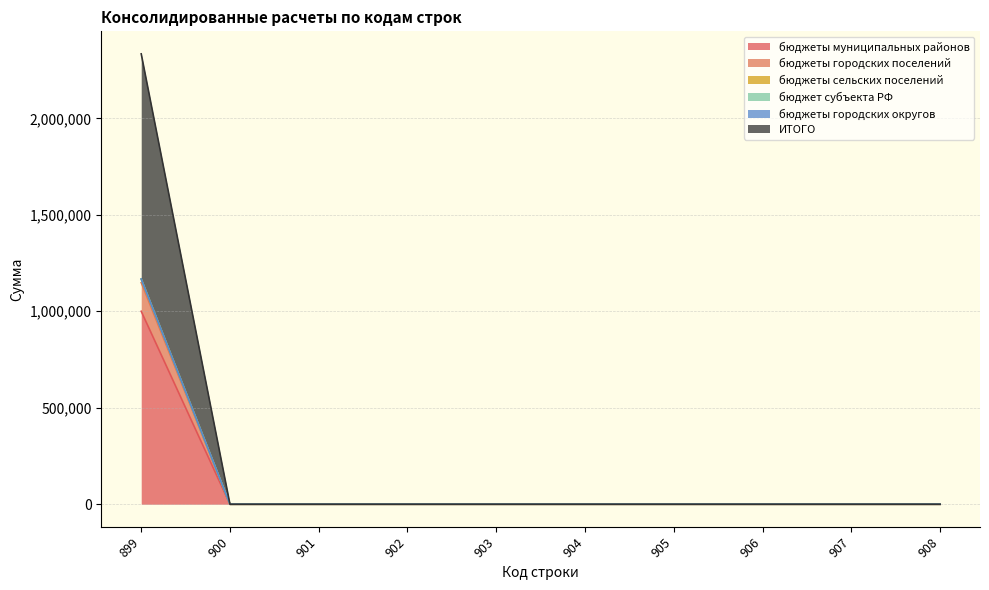

The value of ИТОГО at 899 is 1167052.4. True or false?

True